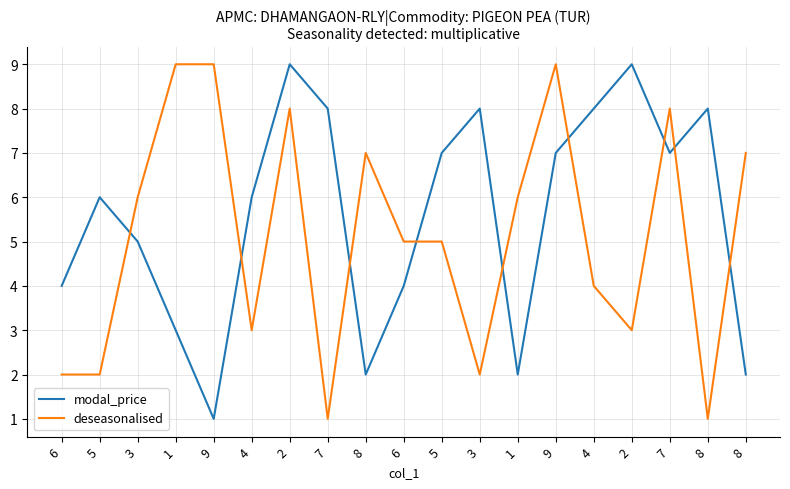

Reading left to right, list all the values displayed in this chart.

modal_price: 6=4	5=6	3=5	1=3	9=1	4=6	2=9	7=8	8=2	6=4	5=7	3=8	1=2	9=7	4=8	2=9	7=7	8=8	8=2
deseasonalised: 6=2	5=2	3=6	1=9	9=9	4=3	2=8	7=1	8=7	6=5	5=5	3=2	1=6	9=9	4=4	2=3	7=8	8=1	8=7